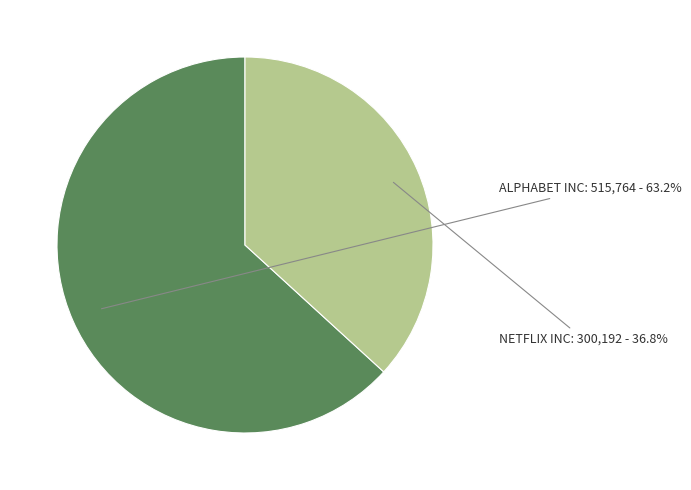

Which has a higher value, ALPHABET INC or NETFLIX INC?

ALPHABET INC